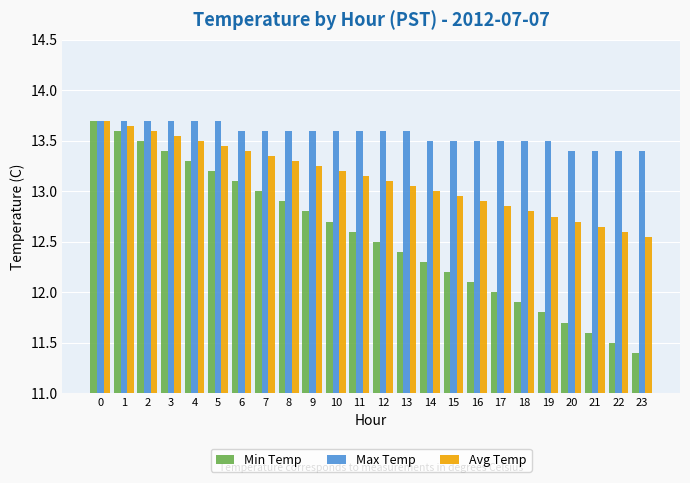

What is the difference between the Avg Temp values at 4 and 10?

0.3